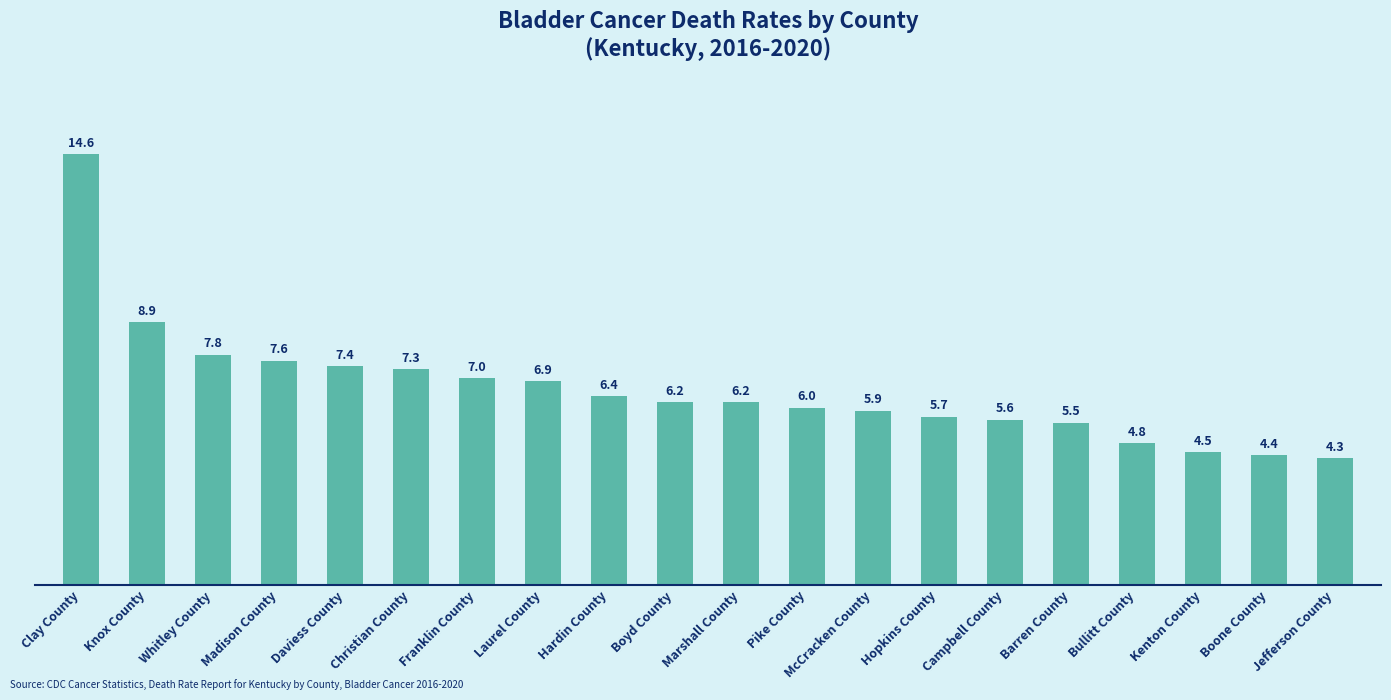

What position from the right is Laurel County?

13